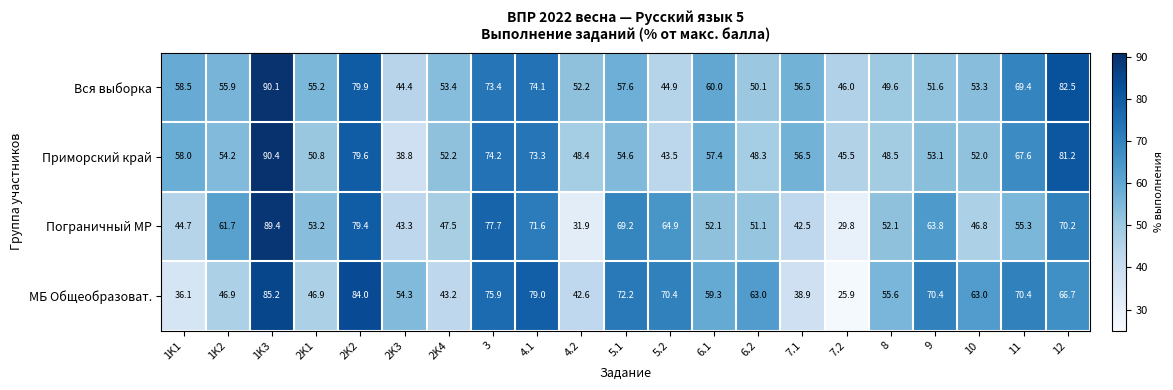

Which series has the largest total across all categories?

Вся выборка